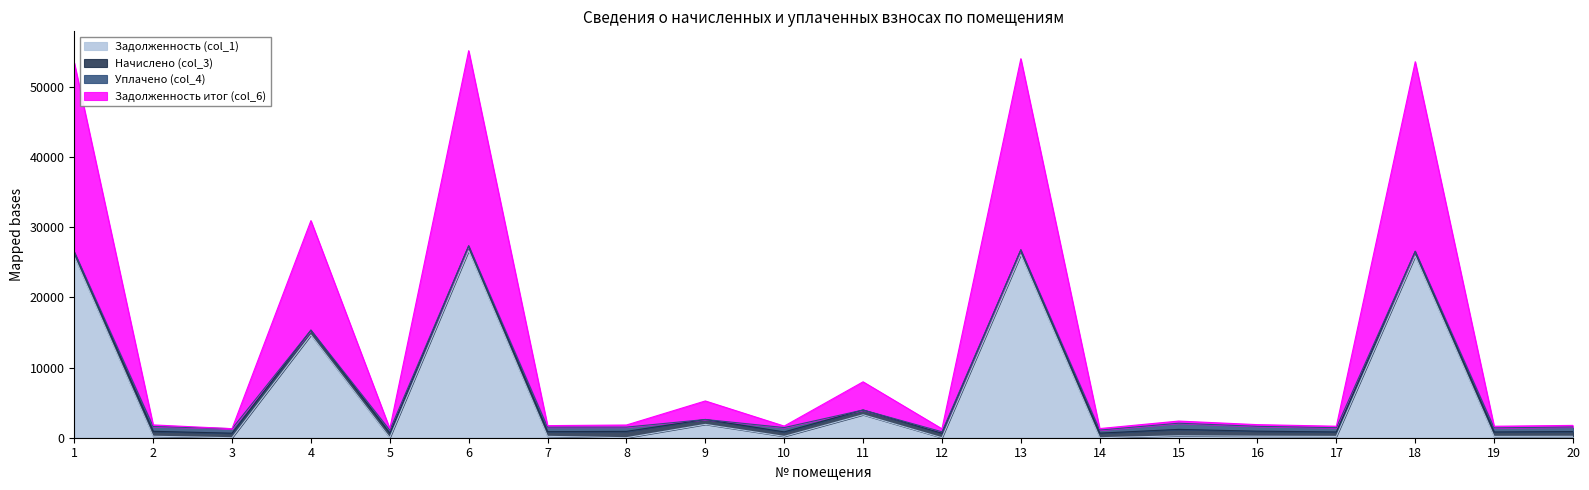

Does the chart display data point markers on the line(s)?

No